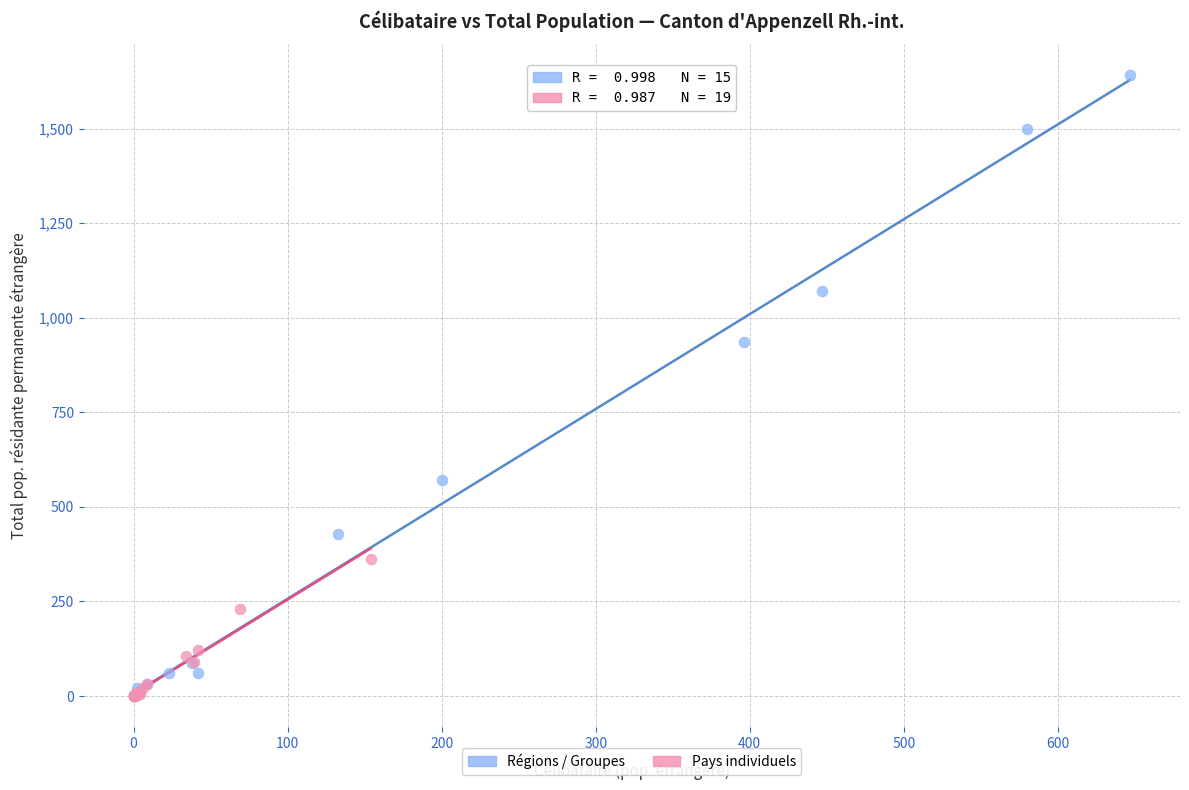

Which series reaches the maximum Y coordinate?

Régions / Groupes